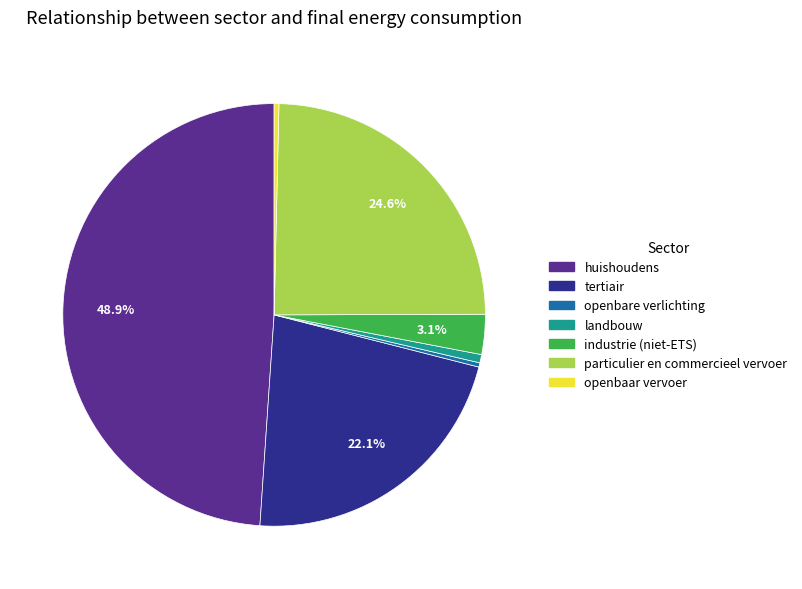

How many segments does this pie chart have?

7